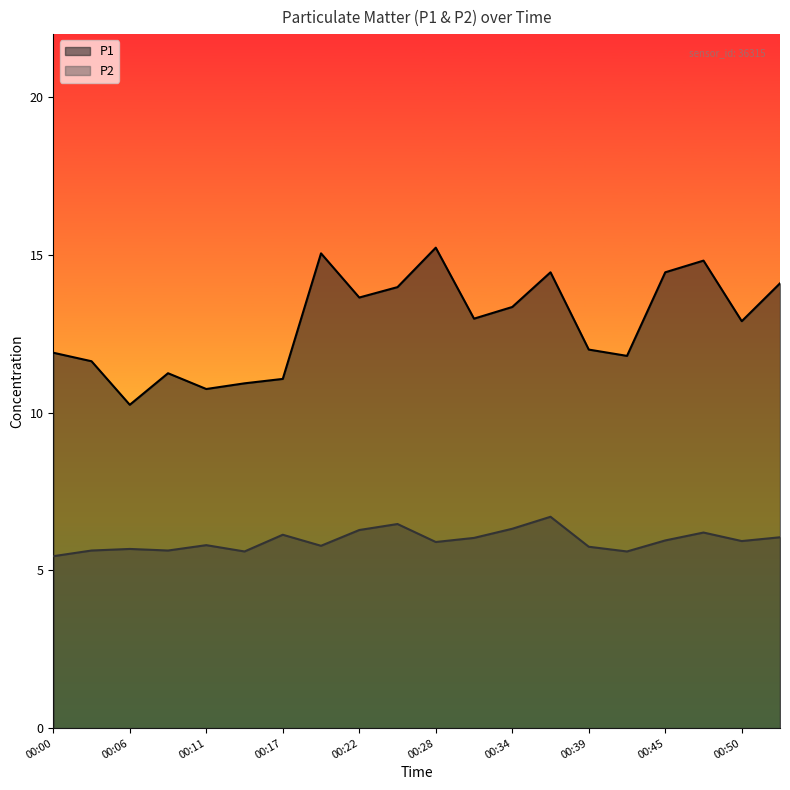

What is the spread (max minus min) of values at 00:17?

4.9